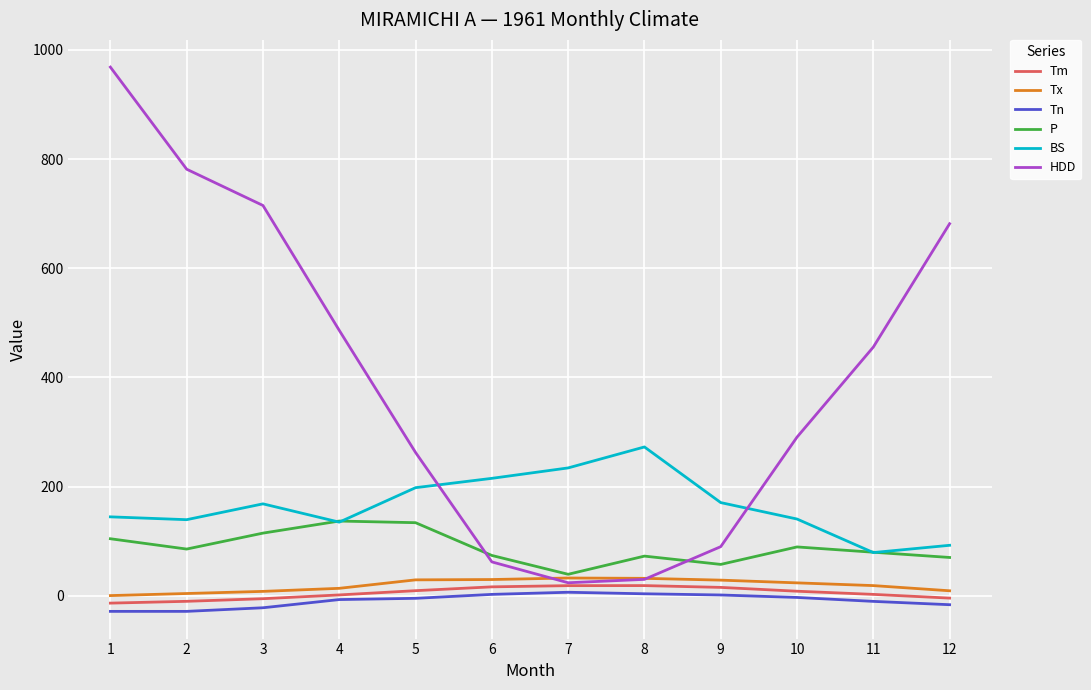

True or false: P has more than 2 interior local peaks.

True